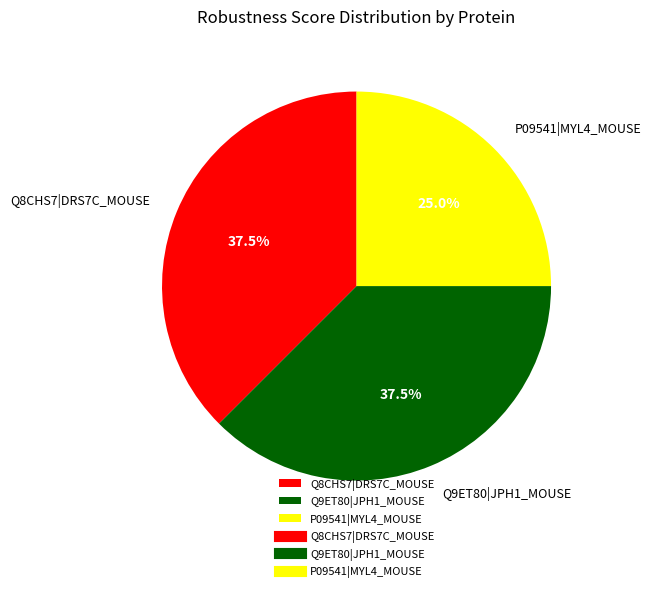

Which slice is the smallest?

P09541|MYL4_MOUSE